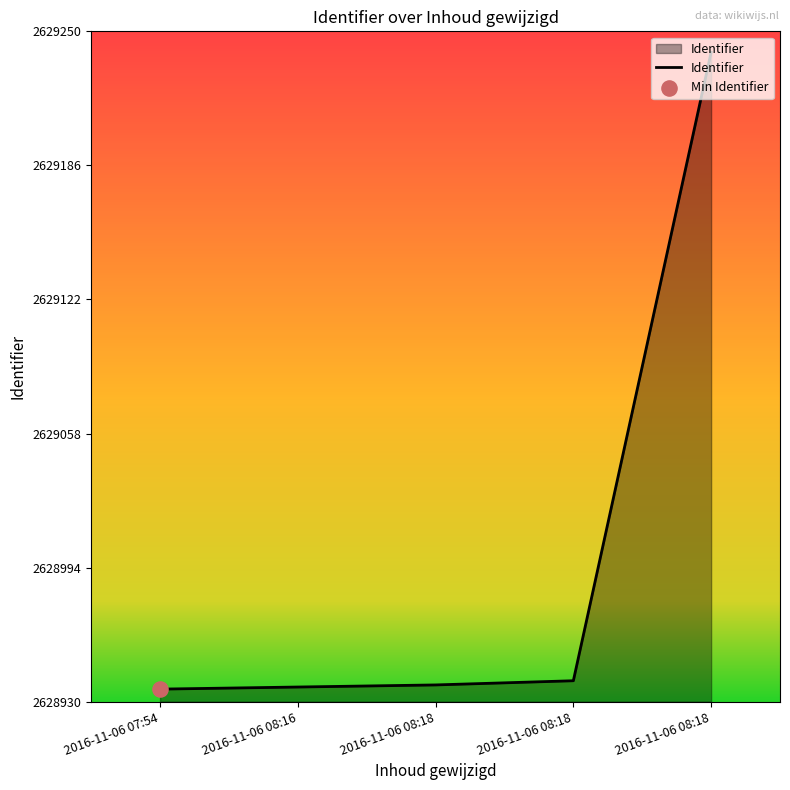

Between 2016-11-06 08:18 and 2016-11-06 07:54, which is larger?

2016-11-06 08:18